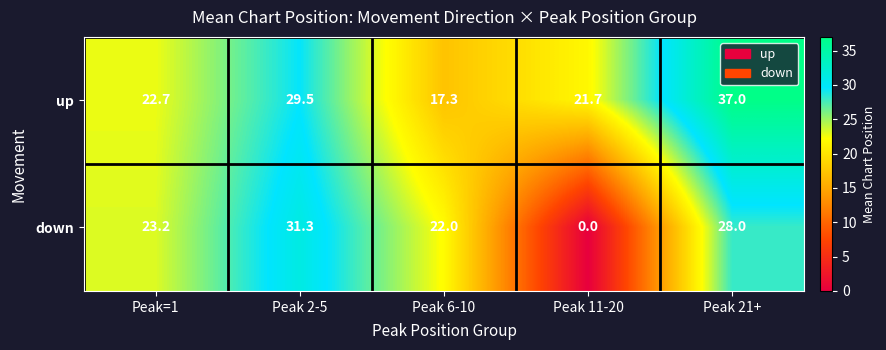

What is the spread (max minus min) of values at Peak 2-5?

1.8